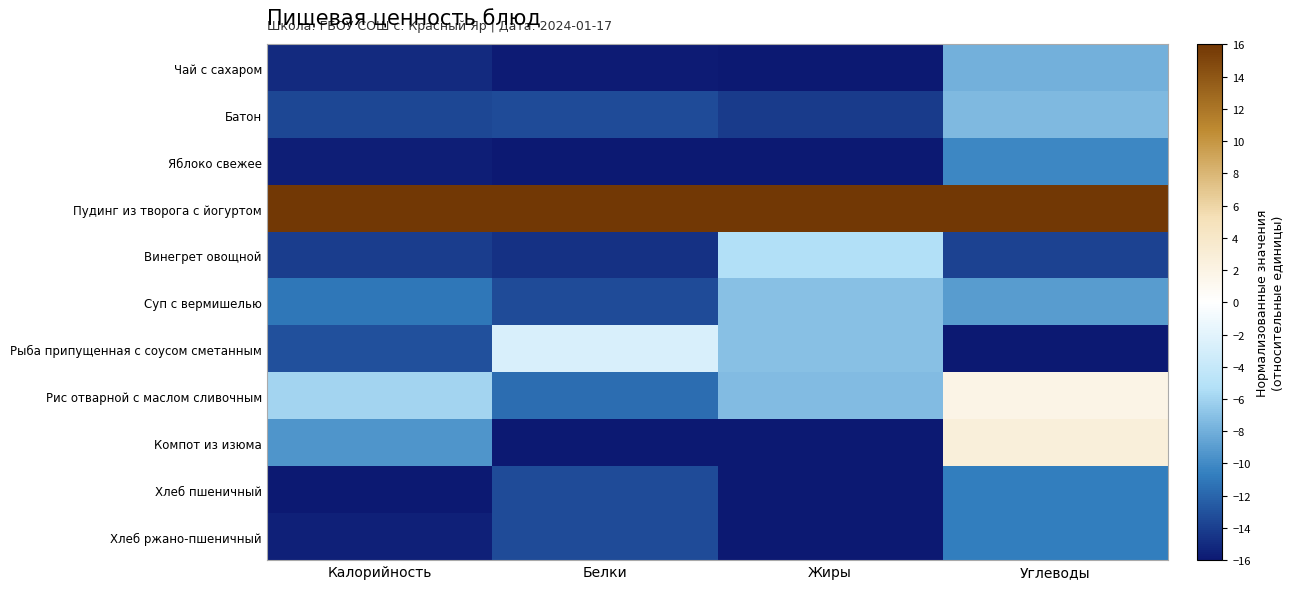

Between Белки and Калорийность, which is larger?

Калорийность